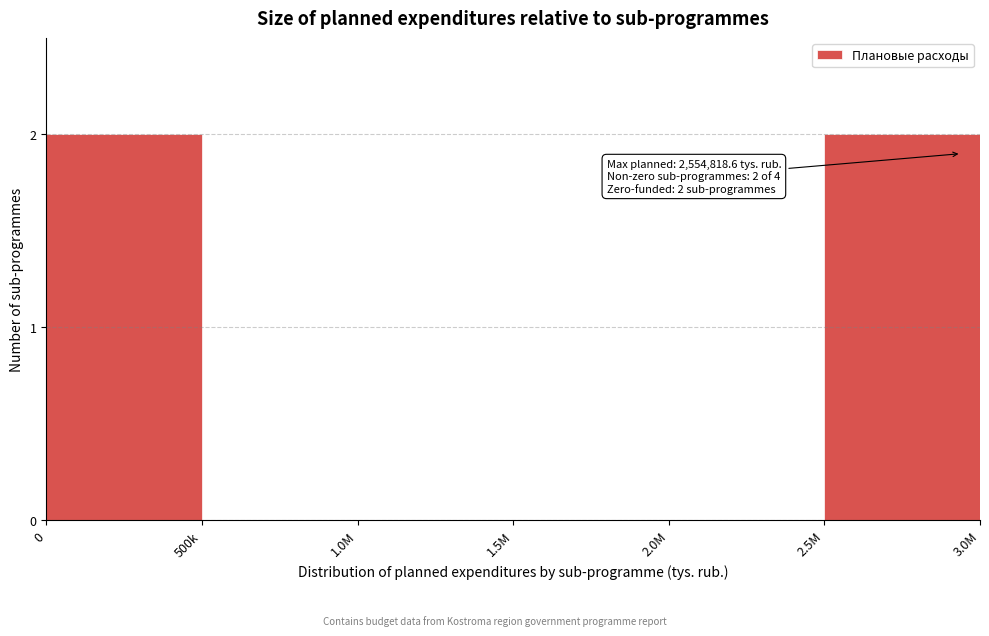

Reading left to right, what are all the values shown in this chart?

0=2	500k=0	1.0M=0	1.5M=0	2.0M=0	2.5M=2